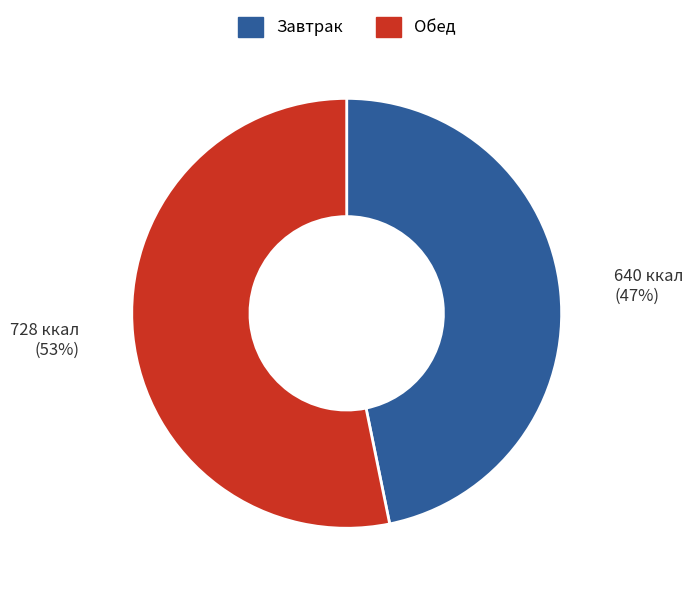

Count the number of slices in the pie.

2